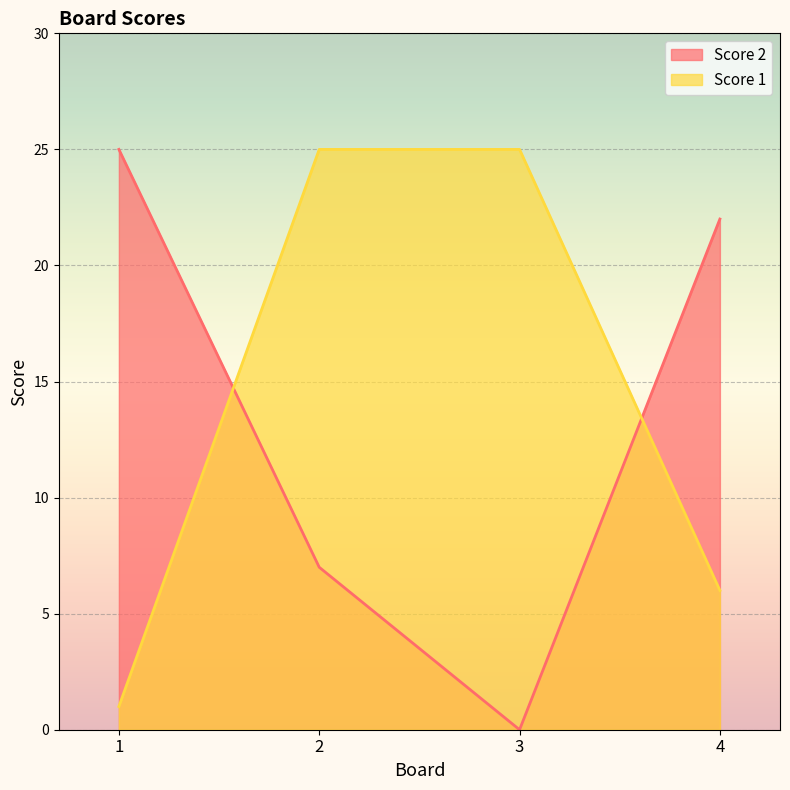

Reading right to left, list all the values displayed in this chart.

Score 2: 4=22	3=0	2=7	1=25
Score 1: 4=6	3=25	2=25	1=1